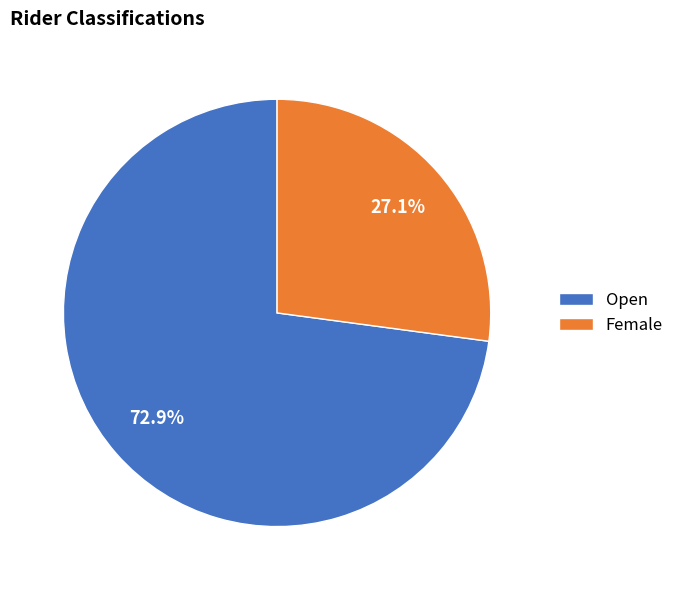

To the nearest percent, what is the combined percentage of Open and Female?

100%